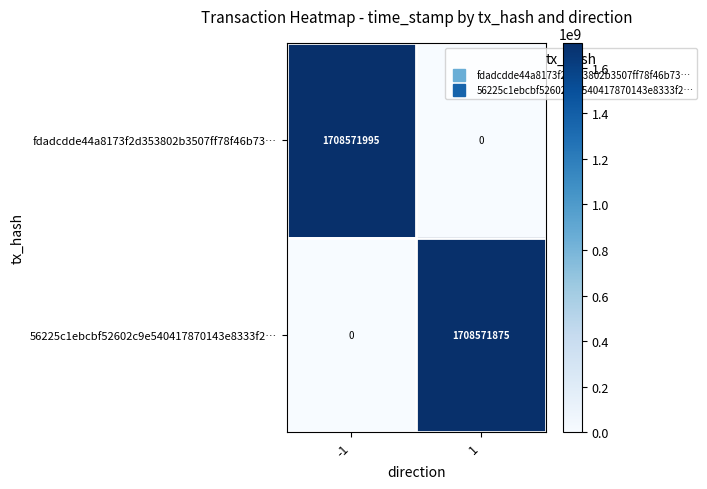

What is the total value across all series at 1?

1708571875